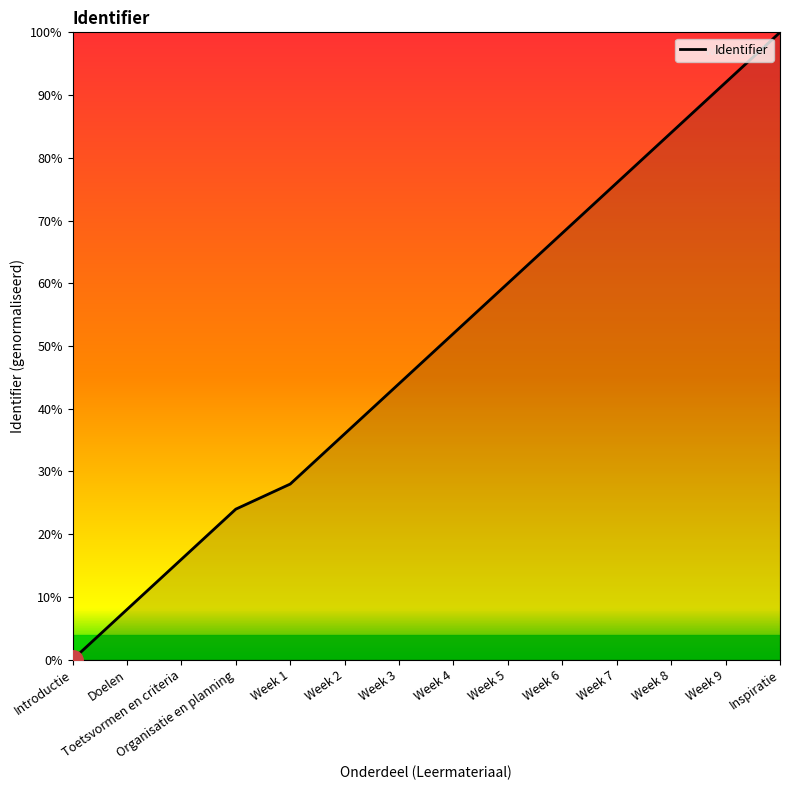

Rank the categories by value from highest to lowest.

Inspiratie, Week 9, Week 8, Week 7, Week 6, Week 5, Week 4, Week 3, Week 2, Week 1, Organisatie en planning, Toetsvormen en criteria, Doelen, Introductie